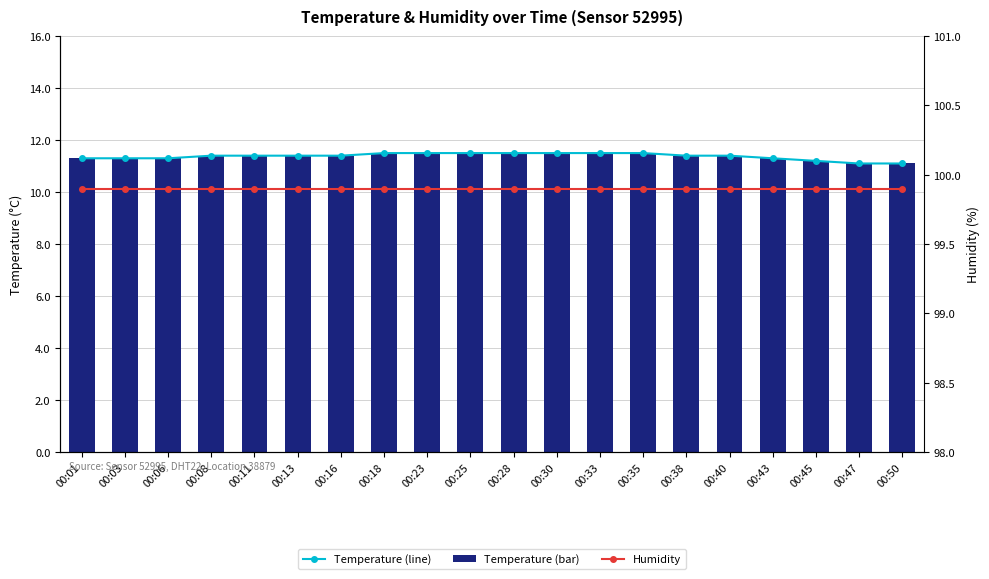

How many distinct data groups are displayed?

3